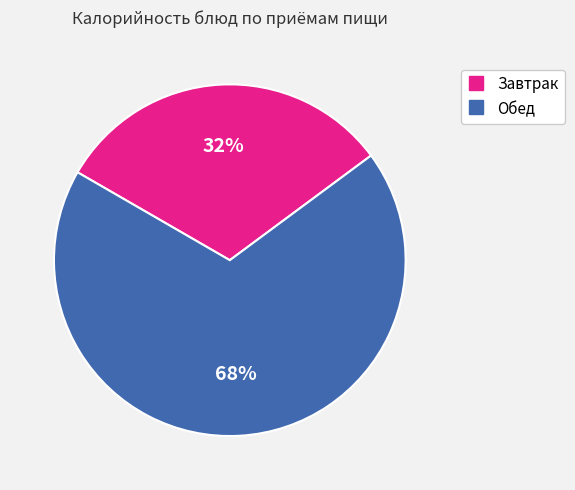

Is there any slice that represents more than half of the pie?

Yes